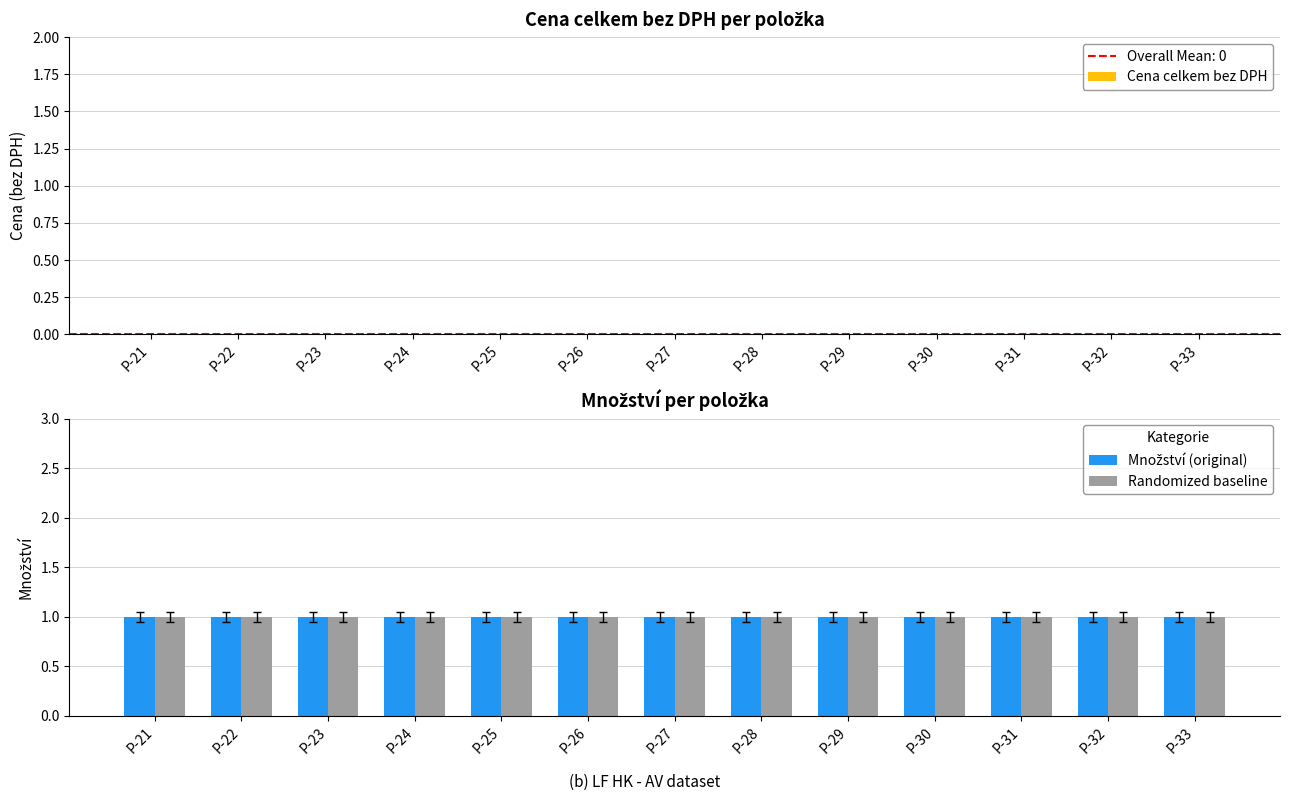

What is the maximum value for Množství (original)?

1